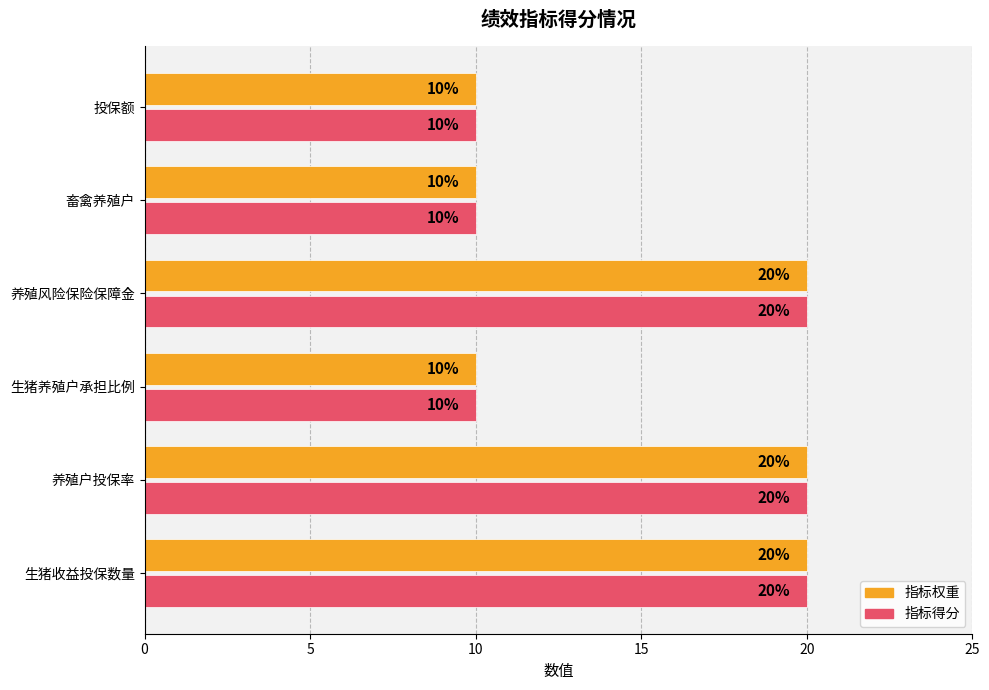

How many categories are shown in the chart?

6